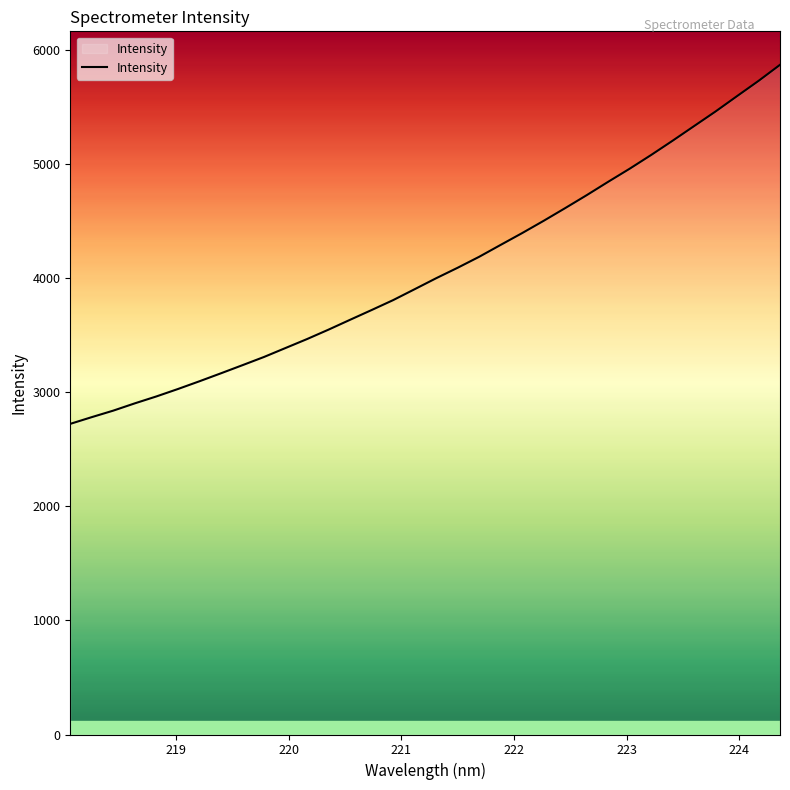

Reading right to left, what are all the values shown in this chart?

5869.9	5728.9	5595.5	5461.0	5332.8	5204.5	5079.4	4959.0	4844.2	4727.0	4613.6	4502.5	4395.0	4291.5	4187.1	4091.1	3999.2	3903.0	3807.4	3720.5	3635.1	3548.9	3466.2	3387.8	3309.2	3237.3	3166.2	3096.2	3028.3	2963.3	2902.8	2839.0	2781.9	2722.9